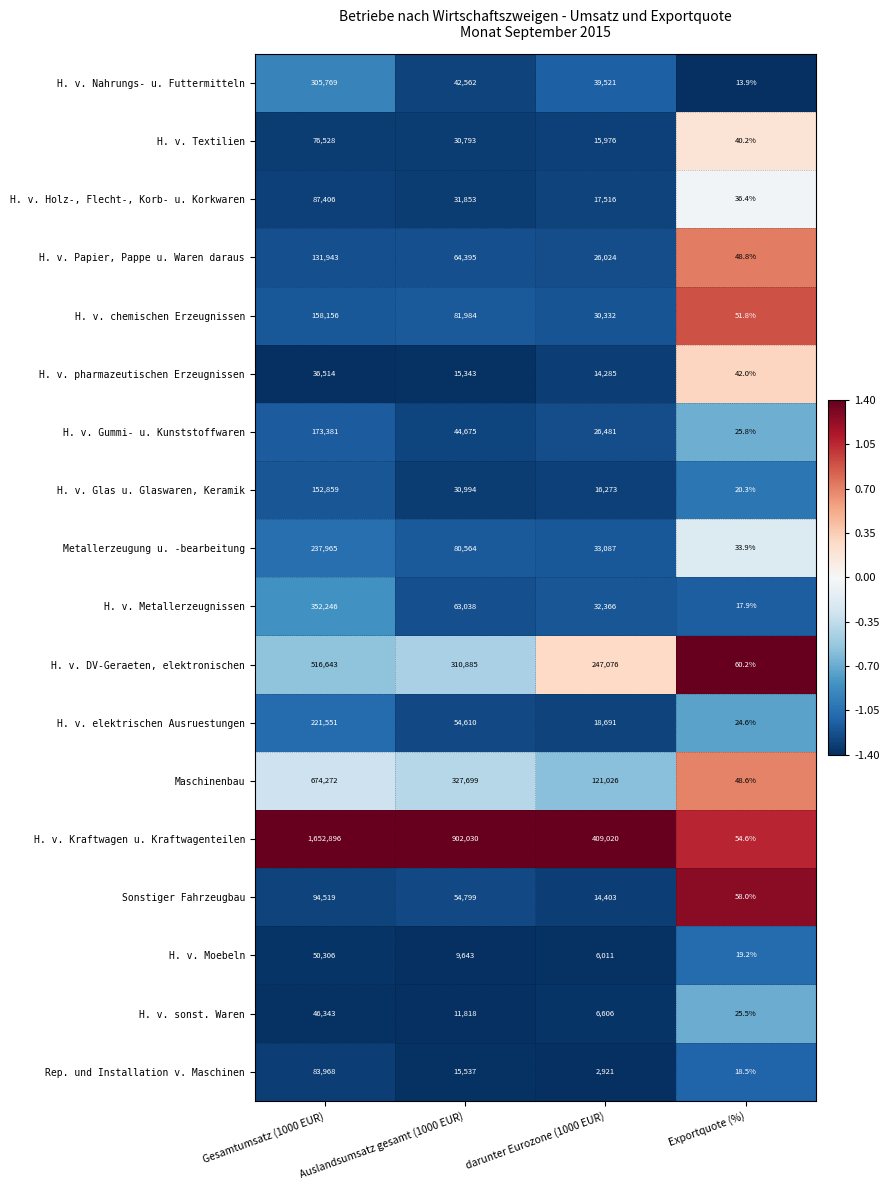

True or false: H. v. Metallerzeugnissen has a value of 63038.0 at Auslandsumsatz gesamt (1000 EUR).

True